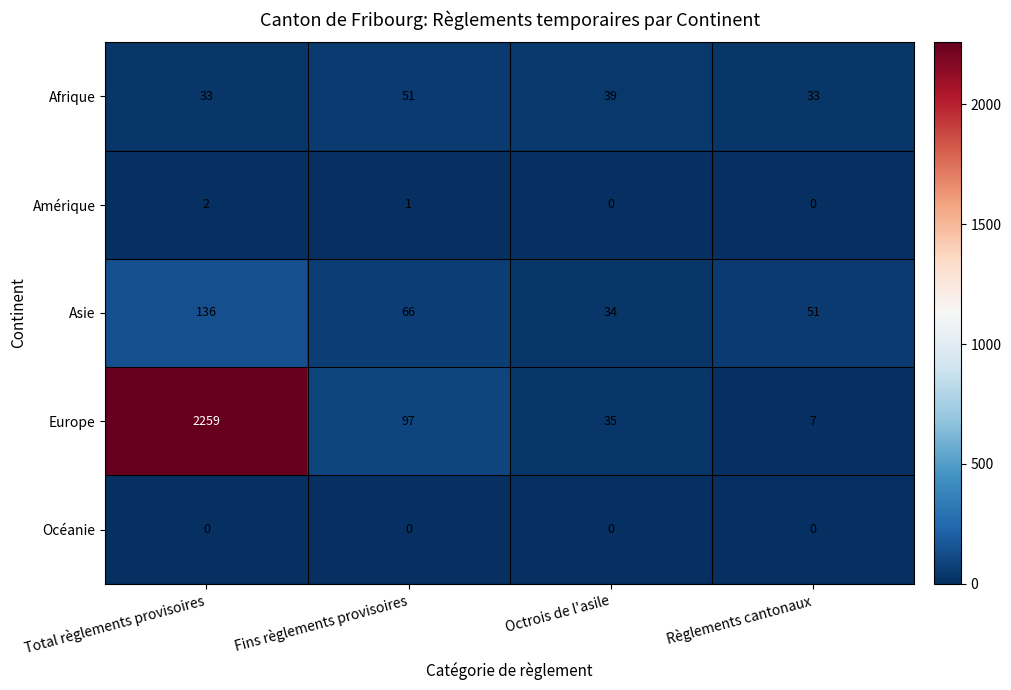

Reading left to right, transcribe all the data shown in this chart.

Afrique: Total règlements provisoires=33	Fins règlements provisoires=51	Octrois de l'asile=39	Règlements cantonaux=33
Amérique: Total règlements provisoires=2	Fins règlements provisoires=1	Octrois de l'asile=0	Règlements cantonaux=0
Asie: Total règlements provisoires=136	Fins règlements provisoires=66	Octrois de l'asile=34	Règlements cantonaux=51
Europe: Total règlements provisoires=2259	Fins règlements provisoires=97	Octrois de l'asile=35	Règlements cantonaux=7
Océanie: Total règlements provisoires=0	Fins règlements provisoires=0	Octrois de l'asile=0	Règlements cantonaux=0